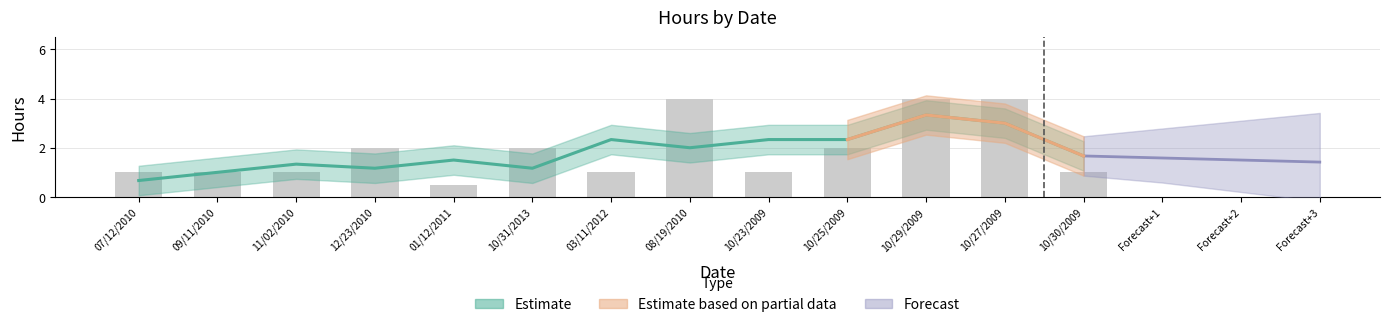

List the labels in order of value, largest first.

08/19/2010, 10/29/2009, 10/27/2009, 12/23/2010, 10/31/2013, 10/25/2009, 07/12/2010, 09/11/2010, 11/02/2010, 03/11/2012, 10/23/2009, 10/30/2009, 01/12/2011